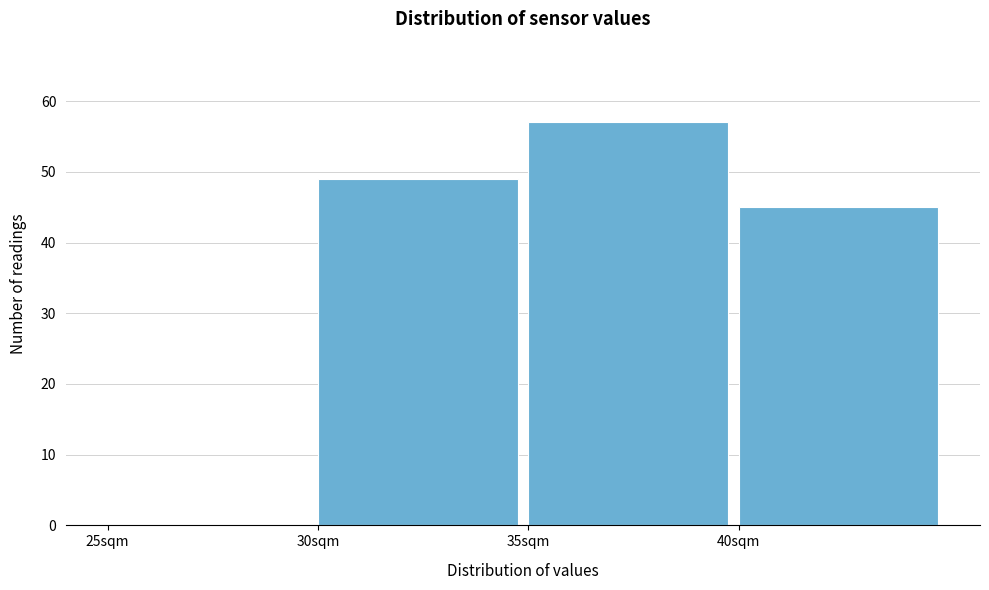

What is the height of the bar covering 40 to 45 on the x-axis? The values are not printed on the chart, so give them approximately, as read against the axis.

45